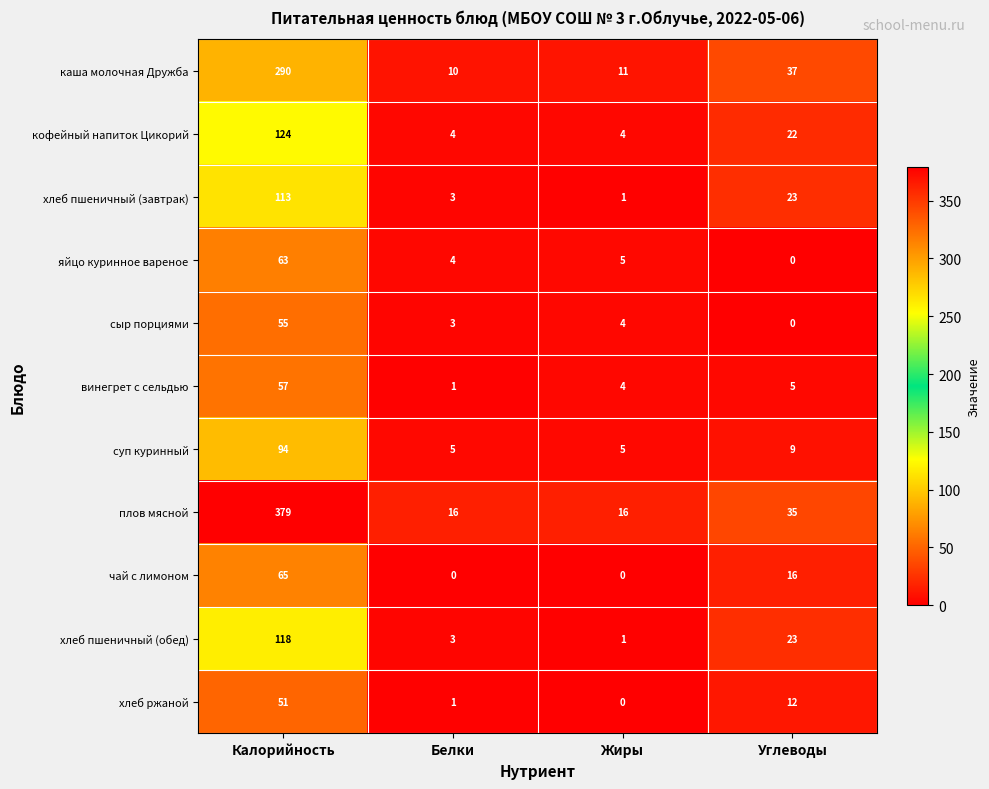

Where is хлеб ржаной nearest to the value 25?

Углеводы